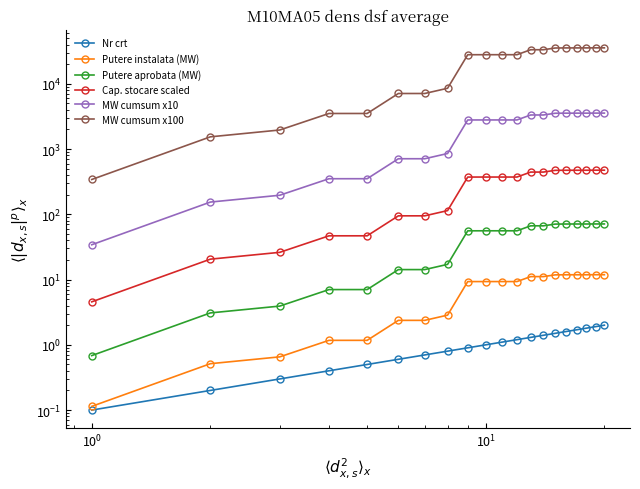

Which series has the largest total across all categories?

MW cumsum x100